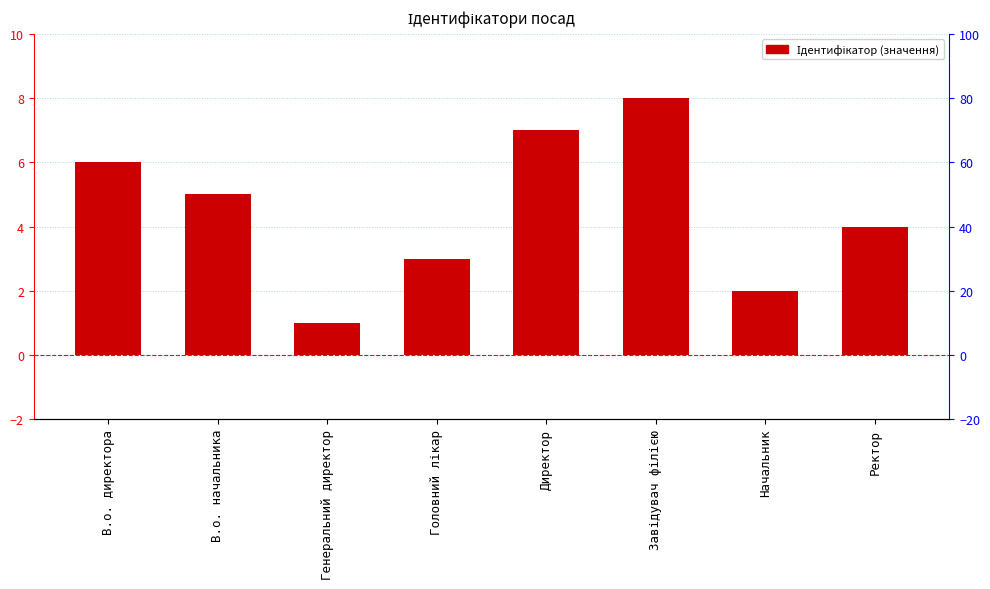

What is the label of the 3rd bar from the left?

Генеральний директор